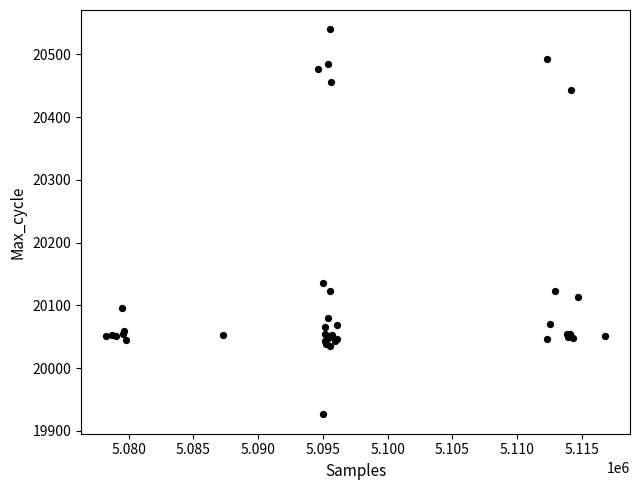

What Y value in the scatter plot is closest to 20233?

20135